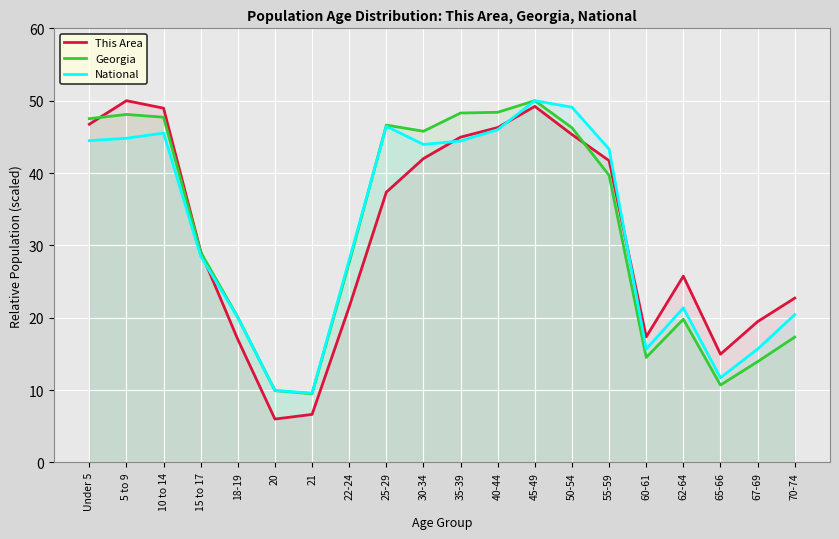

How many interior local valleys does the Georgia series have?

4